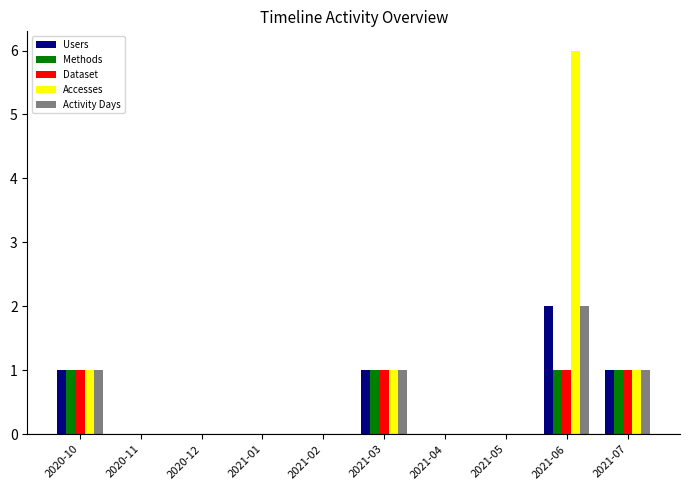

What is the sum of all Accesses values?

9